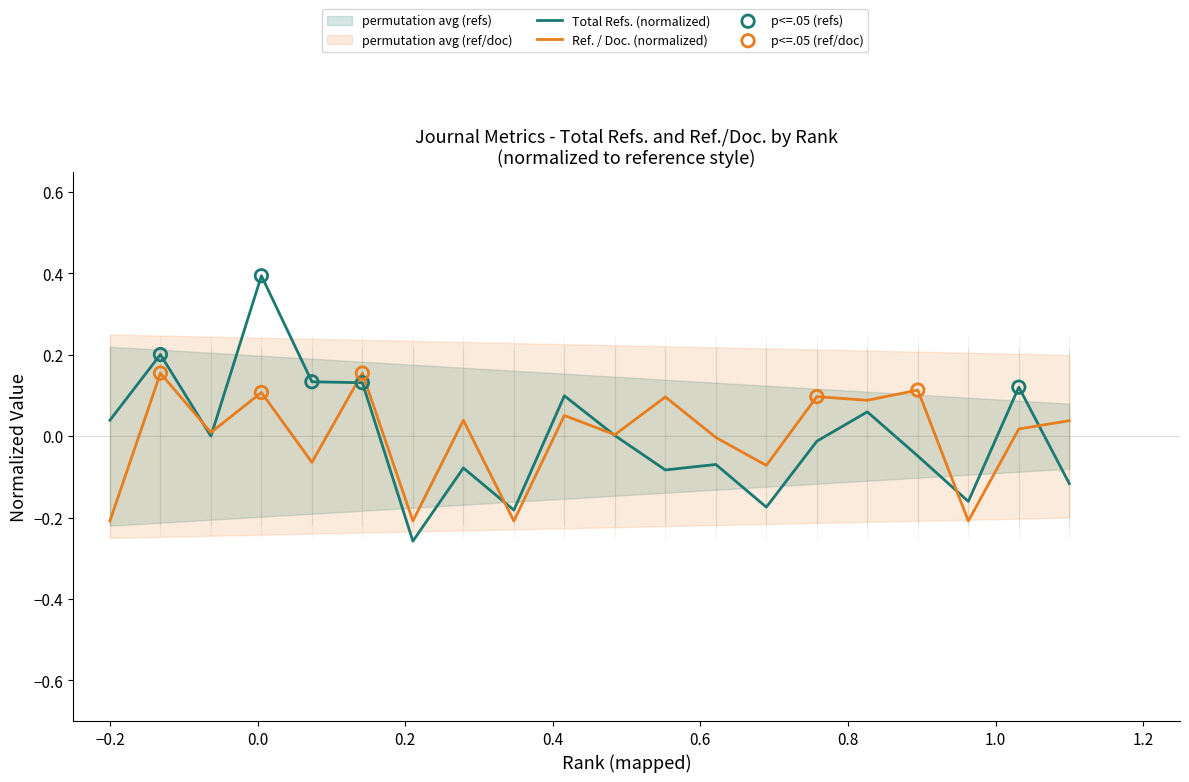

What is the total value across all series at 17?

0.1